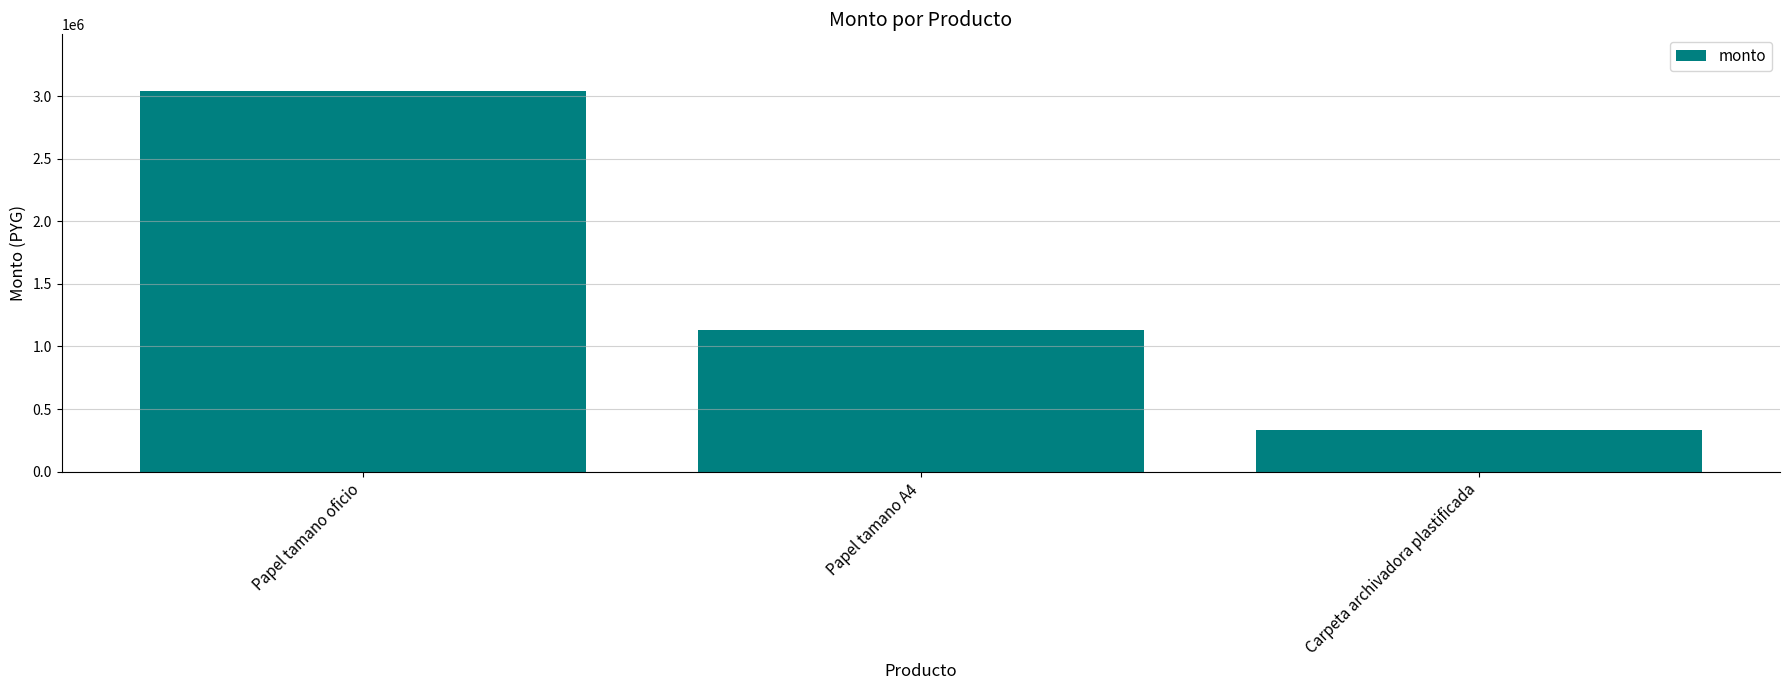

Count the values in the range 333100 to 3037440.

3